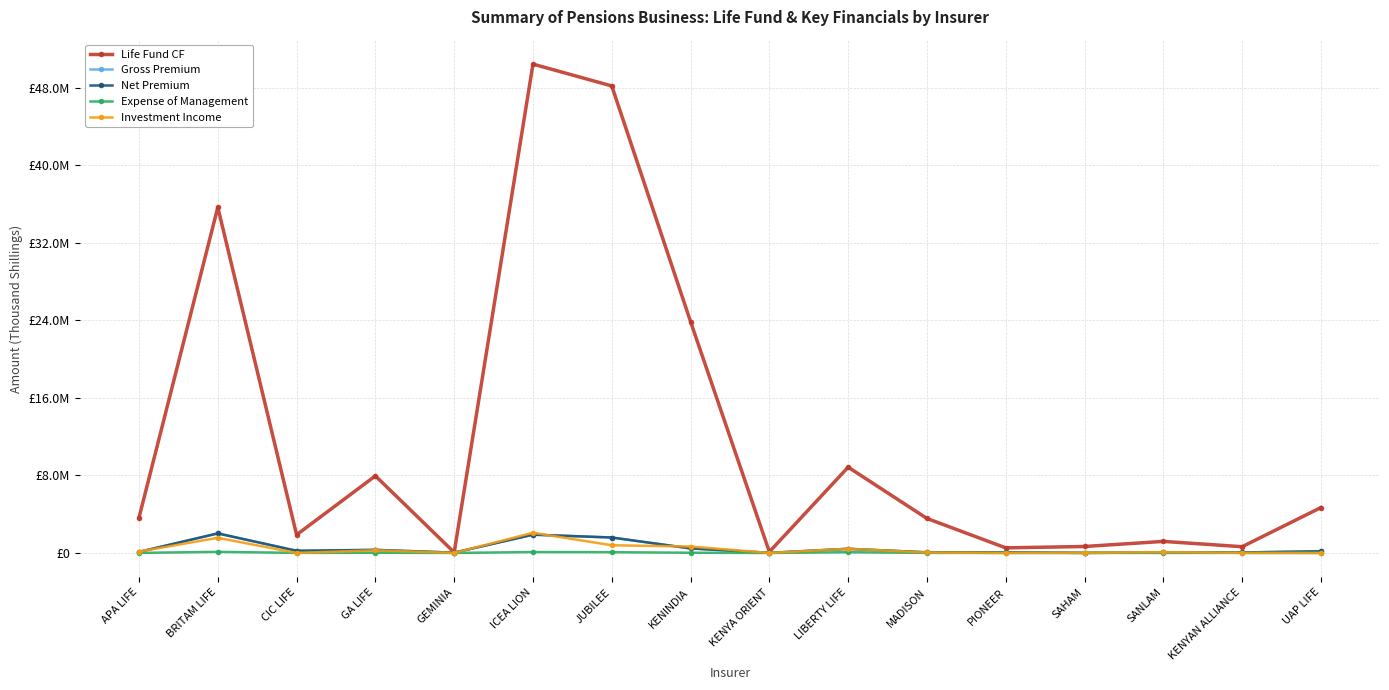

In Investment Income, how many points are lower than both neighbors (excluding endpoints)?

4